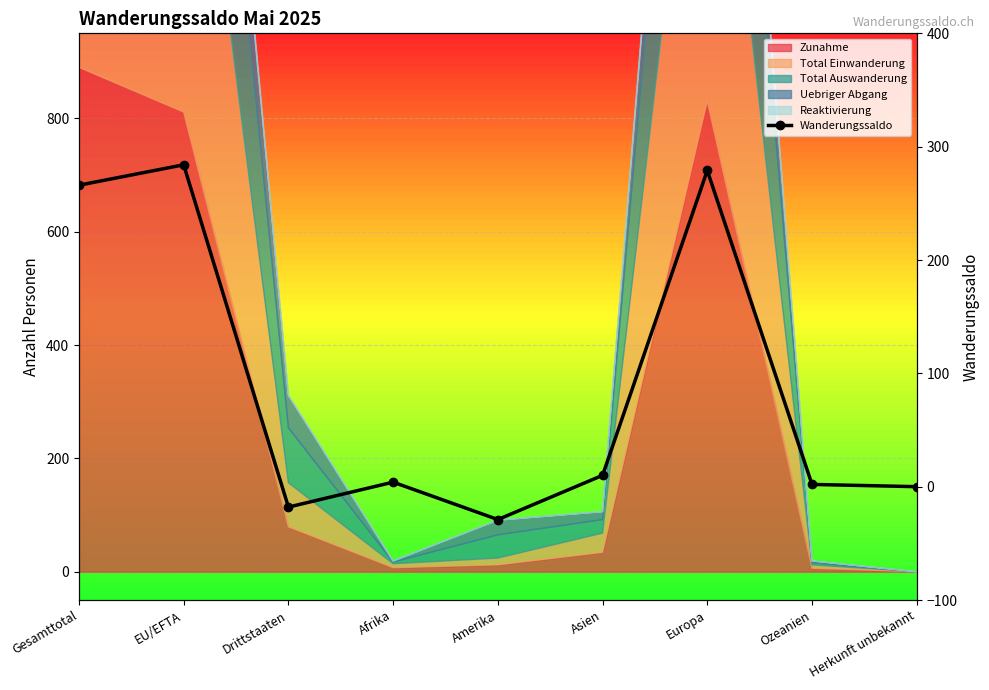

What is the difference between the values at Asien and Afrika?

6